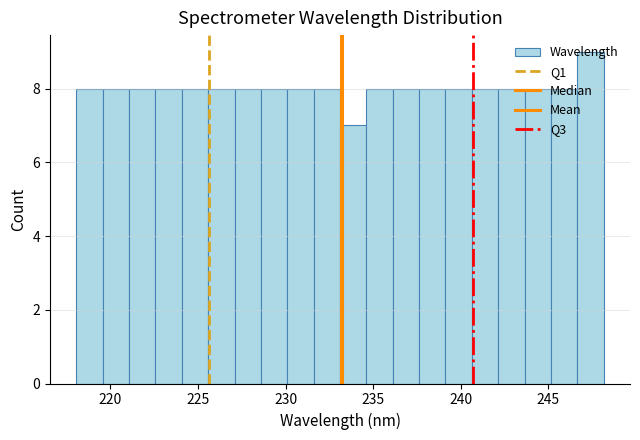

Read against the x-axis, roughly where is the centre of the tallest bar?

247.5